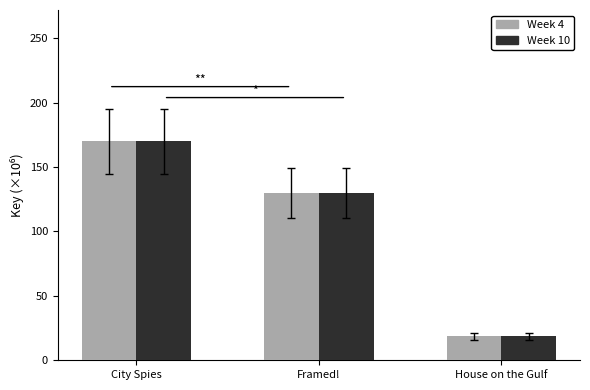

Which category has the lowest value across all series?

House on the Gulf